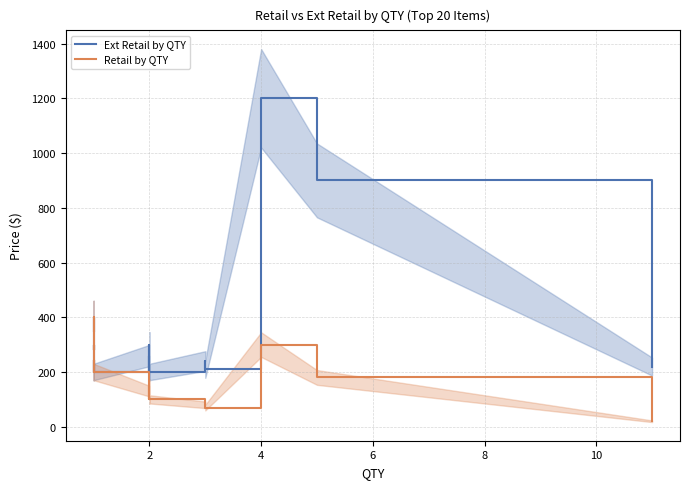

At 6, list the series in order from largest to smallest.

Ext Retail by QTY, Retail by QTY